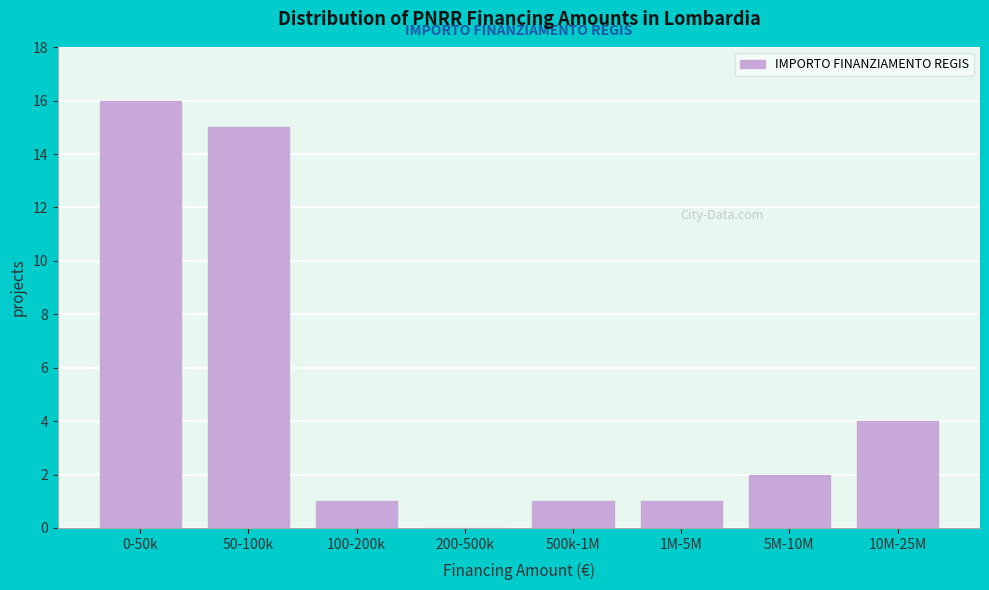

Reading left to right, what are all the values shown in this chart?

0-50k=16	50-100k=15	100-200k=1	200-500k=0	500k-1M=1	1M-5M=1	5M-10M=2	10M-25M=4